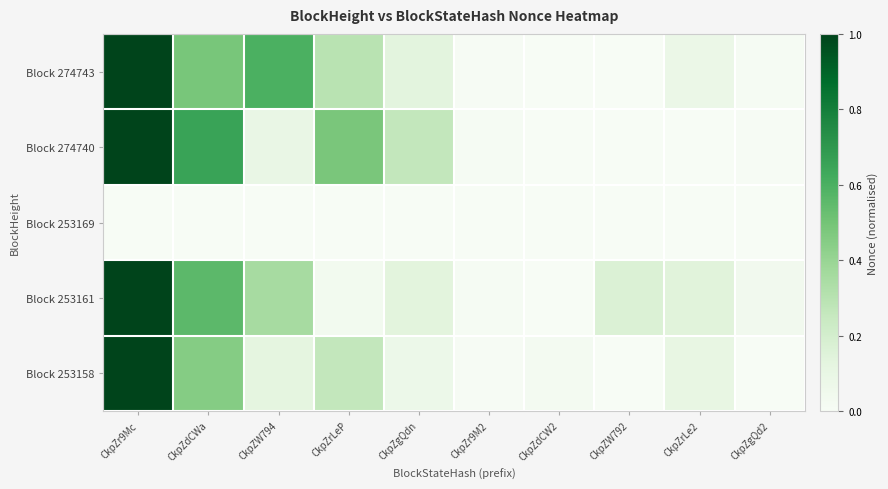

Rank the series by their maximum value, from highest to lowest.

Block 274743, Block 274740, Block 253161, Block 253158, Block 253169